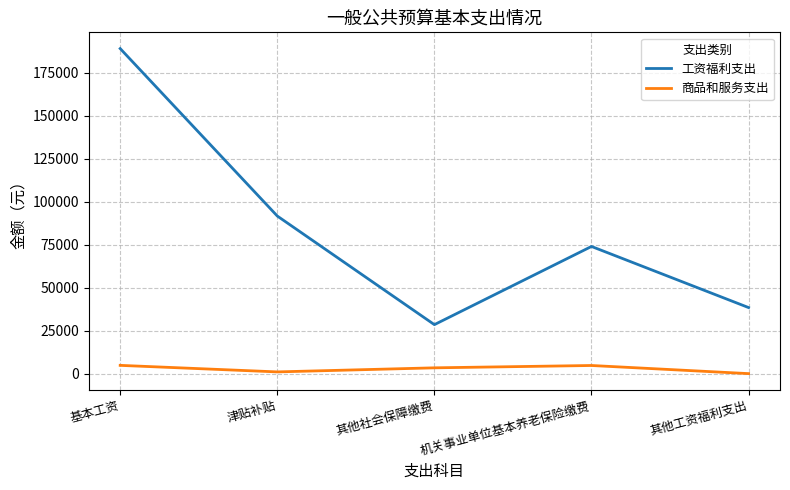

Which series changed the most between 津贴补贴 and 其他社会保障缴费?

工资福利支出